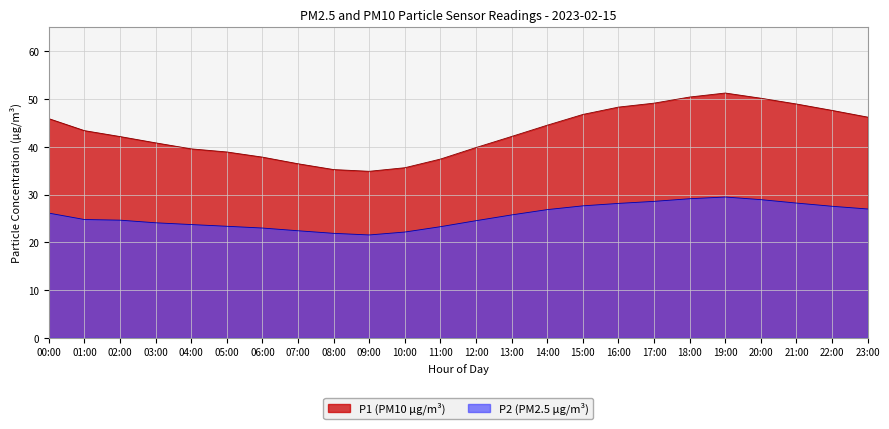

What is the sum of all P2 values?

612.5